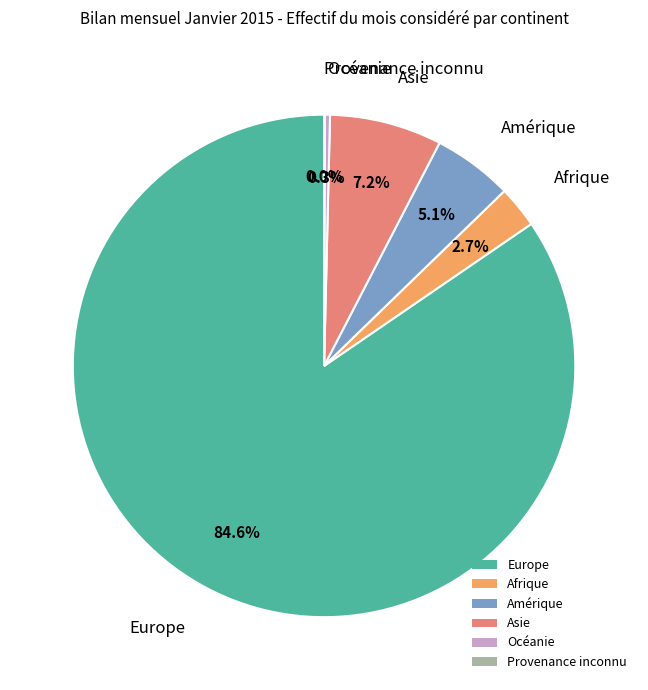

Is it true that Océanie is 0% of the pie?

True